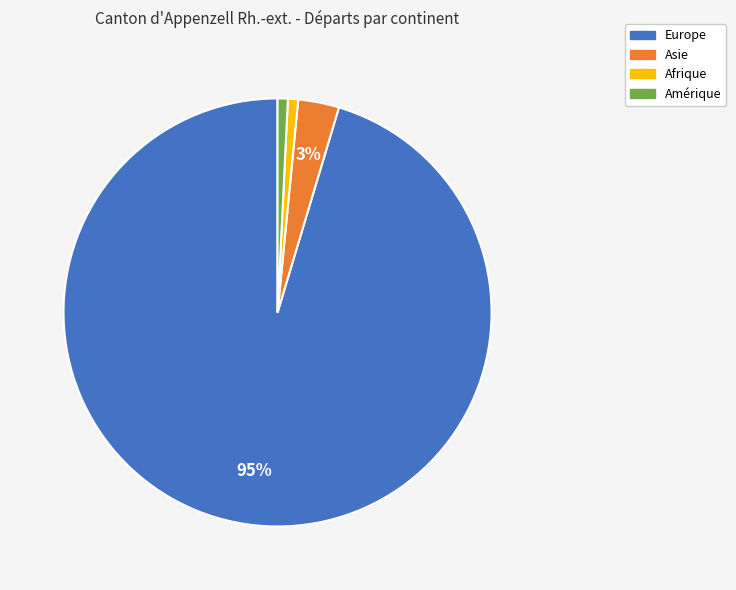

Which category has the biggest portion of the pie?

Europe